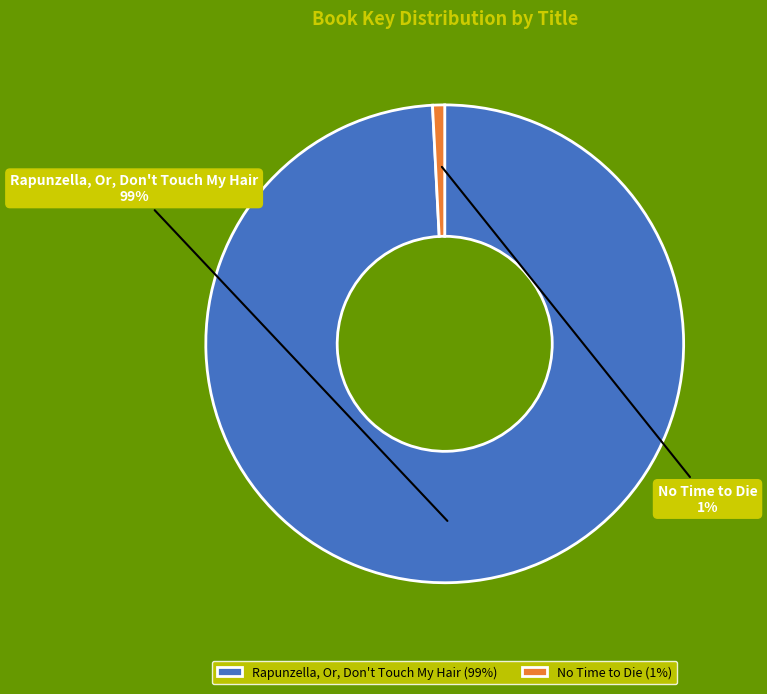

Which slice is the largest?

Rapunzella, Or, Don't Touch My Hair